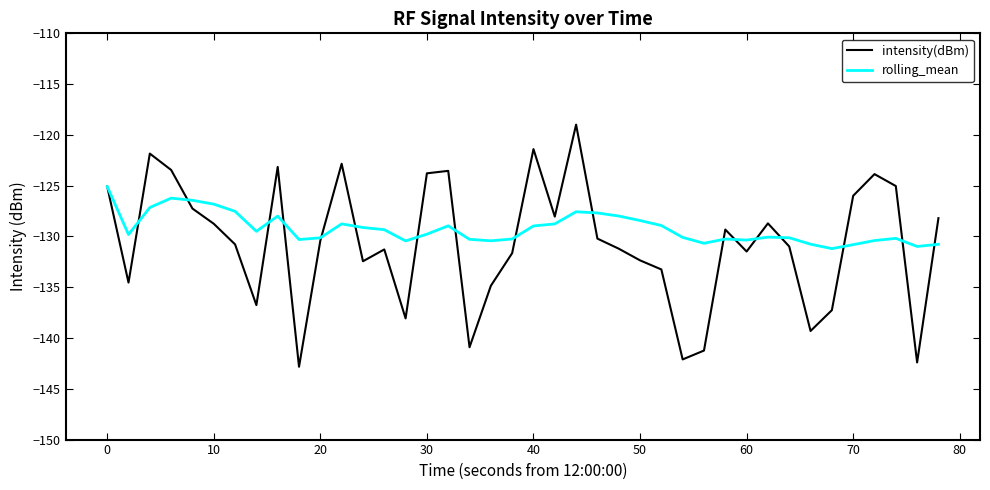

True or false: intensity(dBm) and rolling_mean intersect in this chart.

True